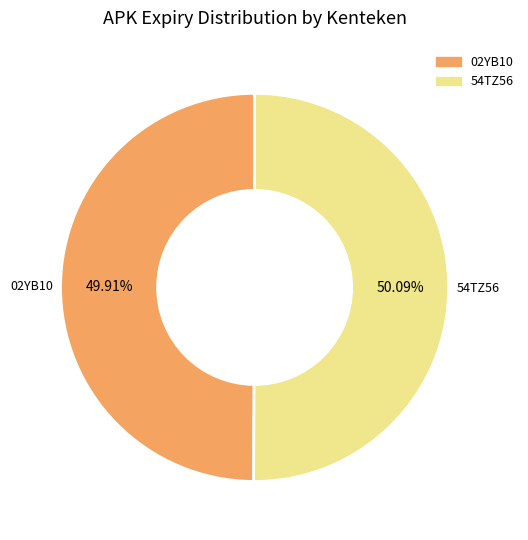

Is the sum of 54TZ56 and 02YB10 greater than half?

Yes